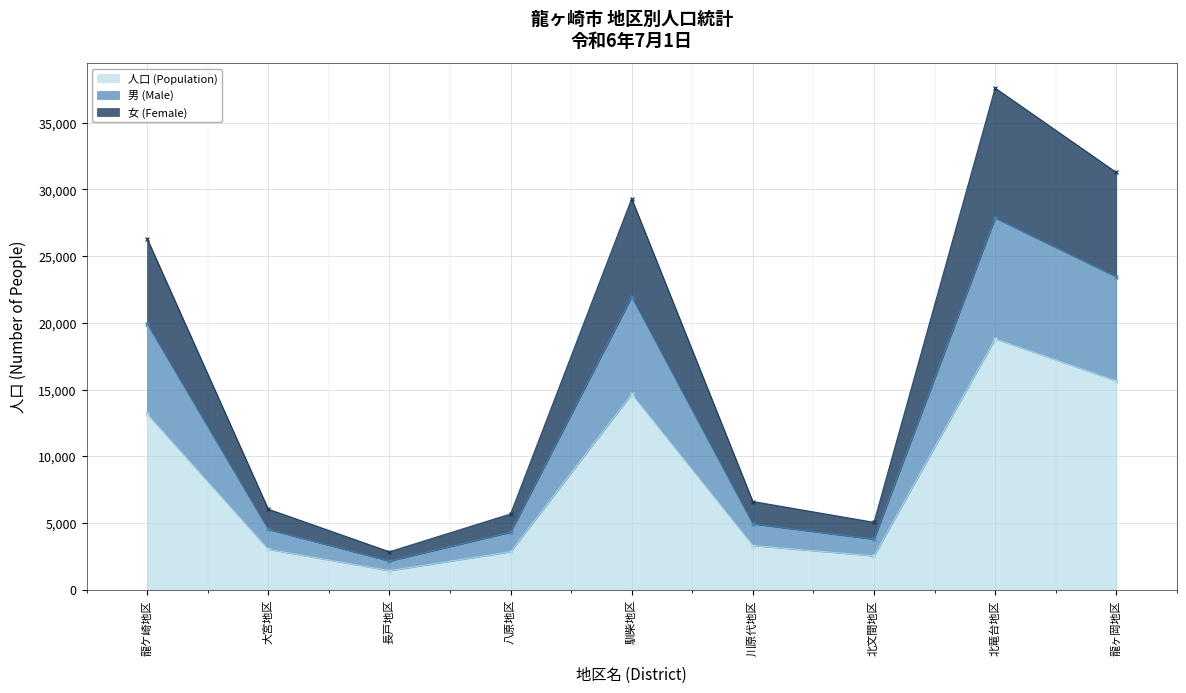

How many data points in 男 (Male) are less than 4922?

4